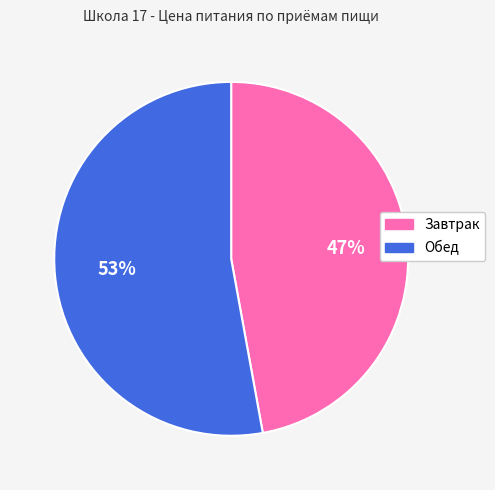

To the nearest percent, what is the combined percentage of Обед and Завтрак?

100%